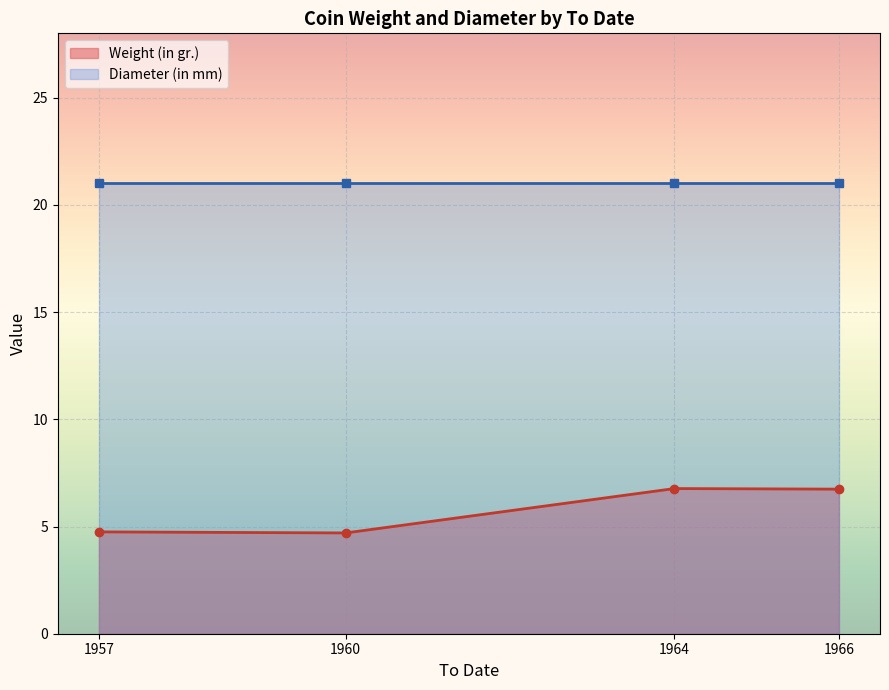

What is the maximum value shown in the chart?

21.0